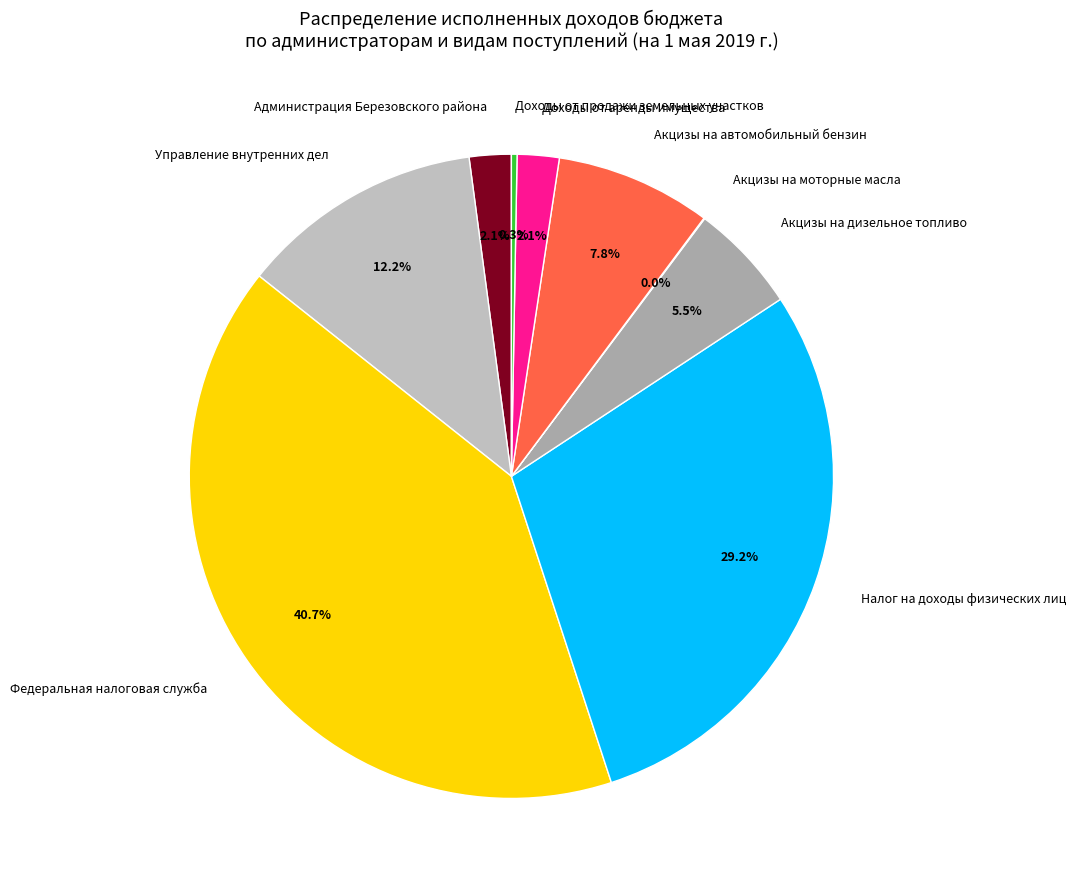

To the nearest percent, what percentage of the pie is Администрация Березовского района?

2%